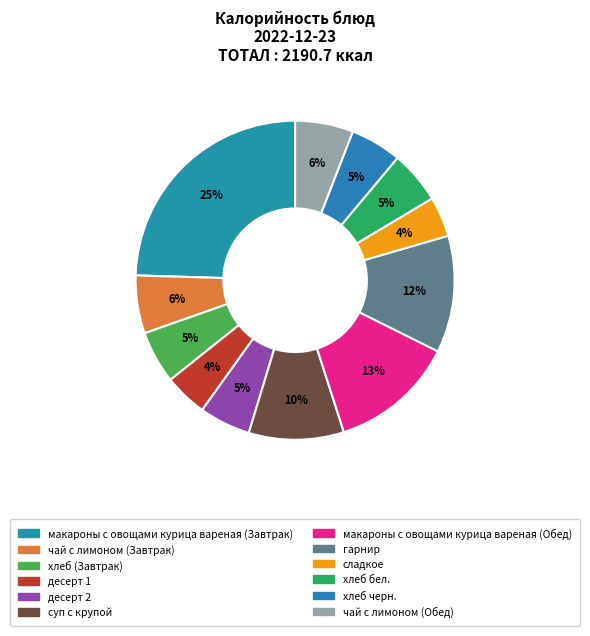

Combined, do гарнир and макароны с овощами курица вареная (Завтрак) account for over 50%?

No